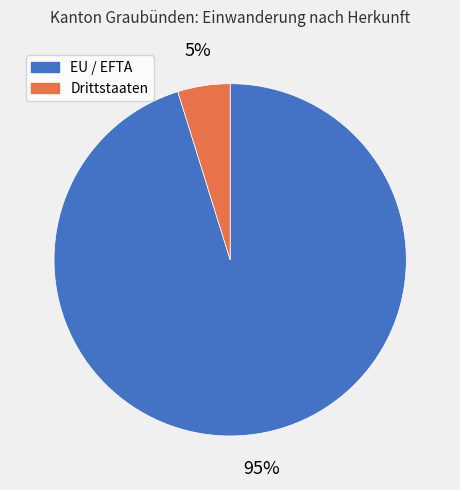

The Drittstaaten slice represents 5% of the pie. True or false?

True